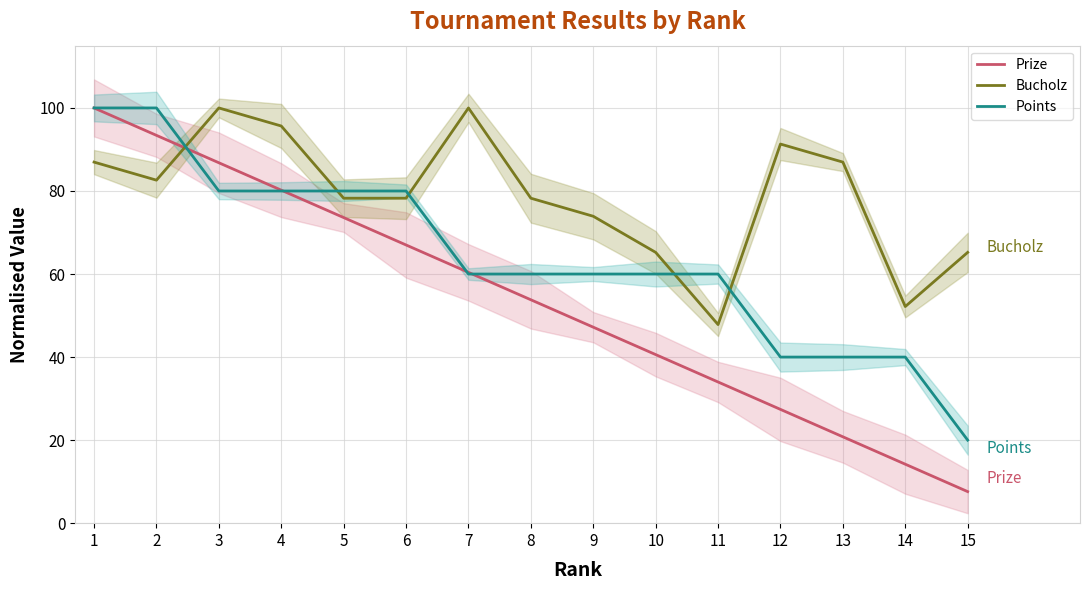

Between 3 and 7, which is larger?

3